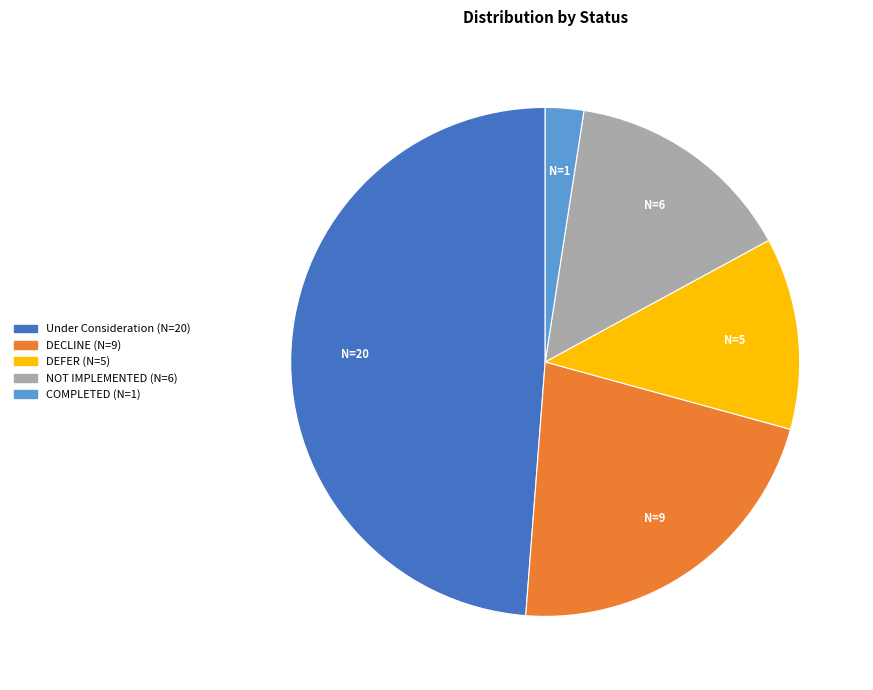

Does any single category account for the majority?

No